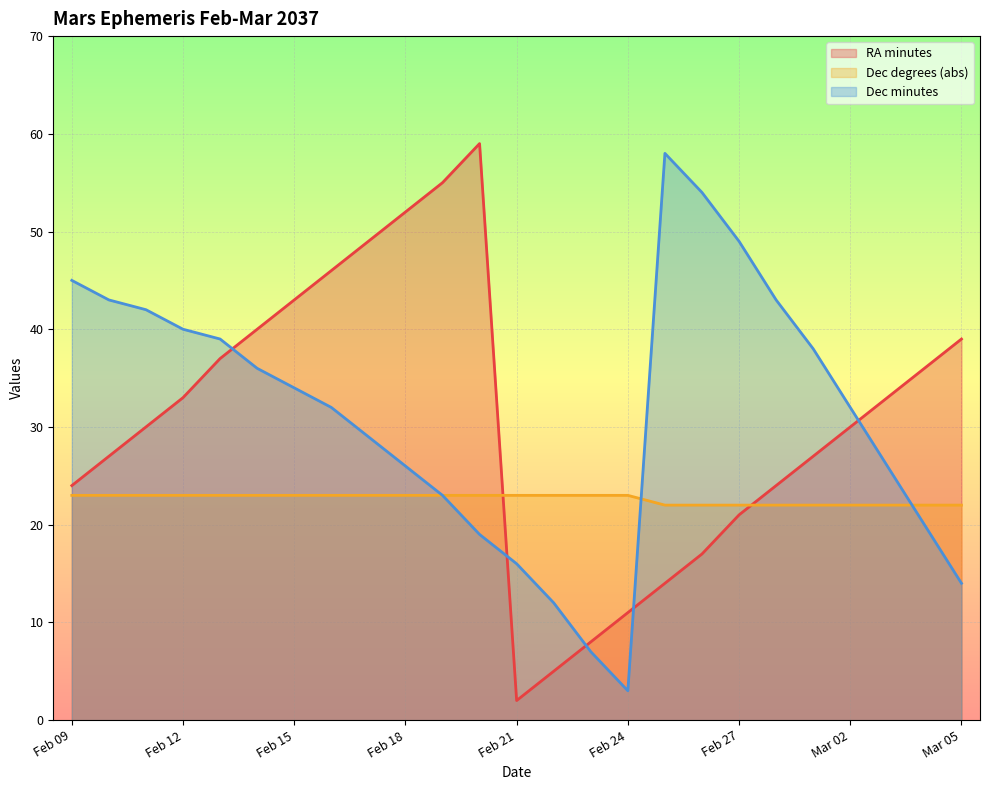

What is the difference between the RA minutes values at Feb 20 and Feb 21?

57